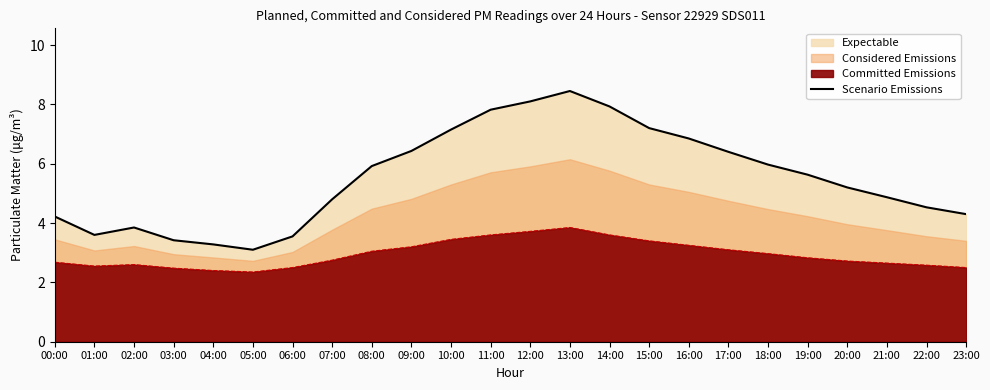

What is the greatest value displayed?

8.4